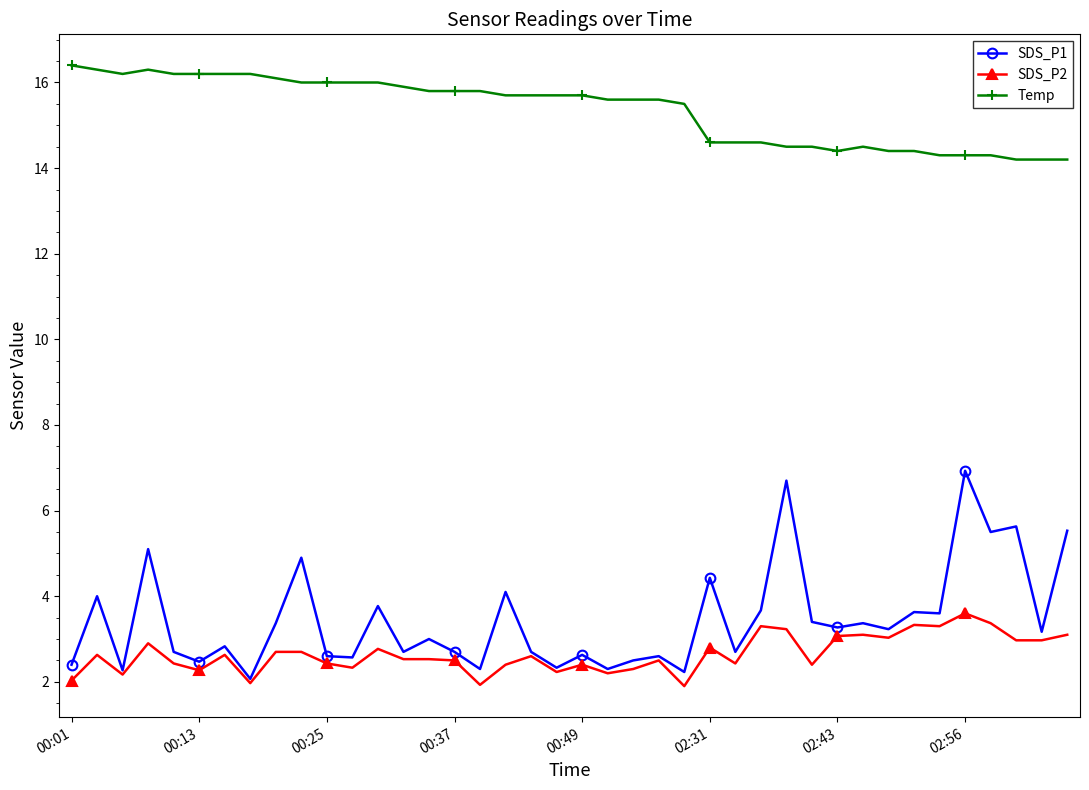

What is the value of the Temp point at the 22nd from the left?

15.6